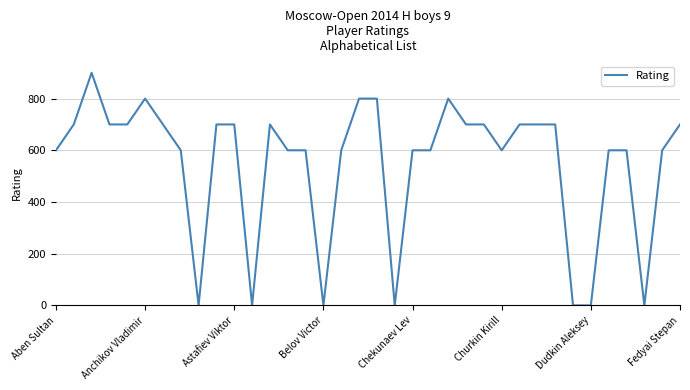

What is the difference between the maximum and minimum values?

900